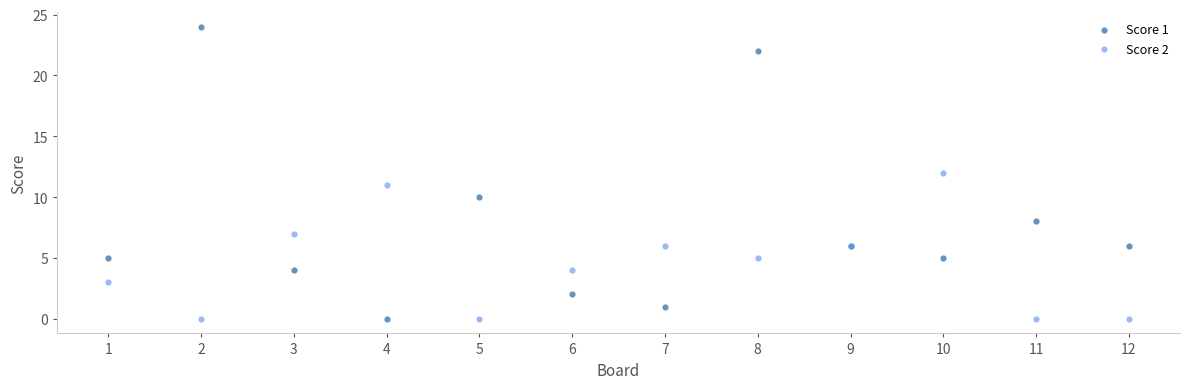

What is the X range (max minus min) for the scatter plot?

11